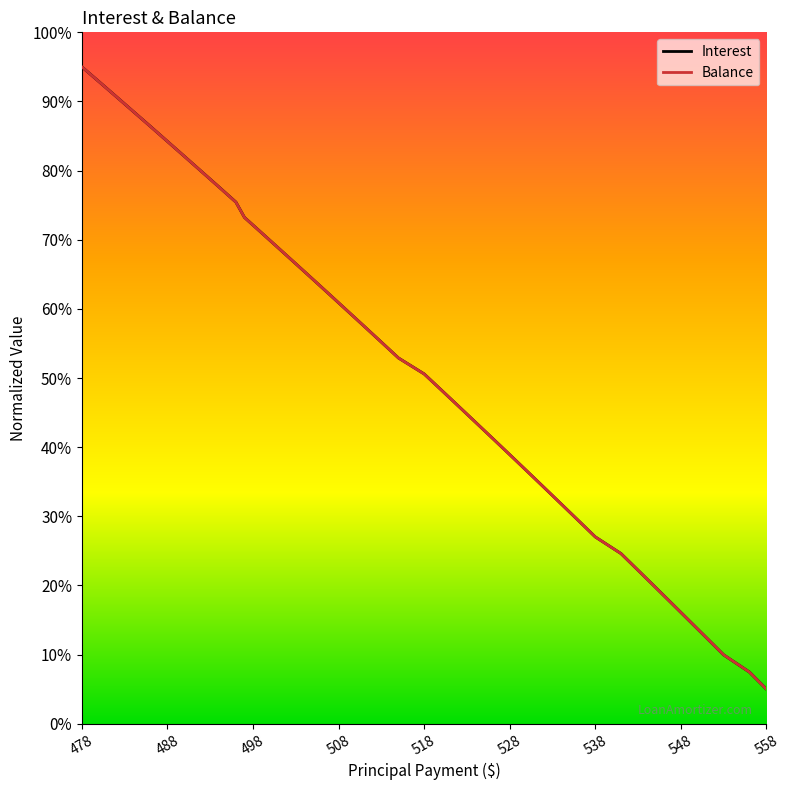

What is the maximum value shown in the chart?

95.0